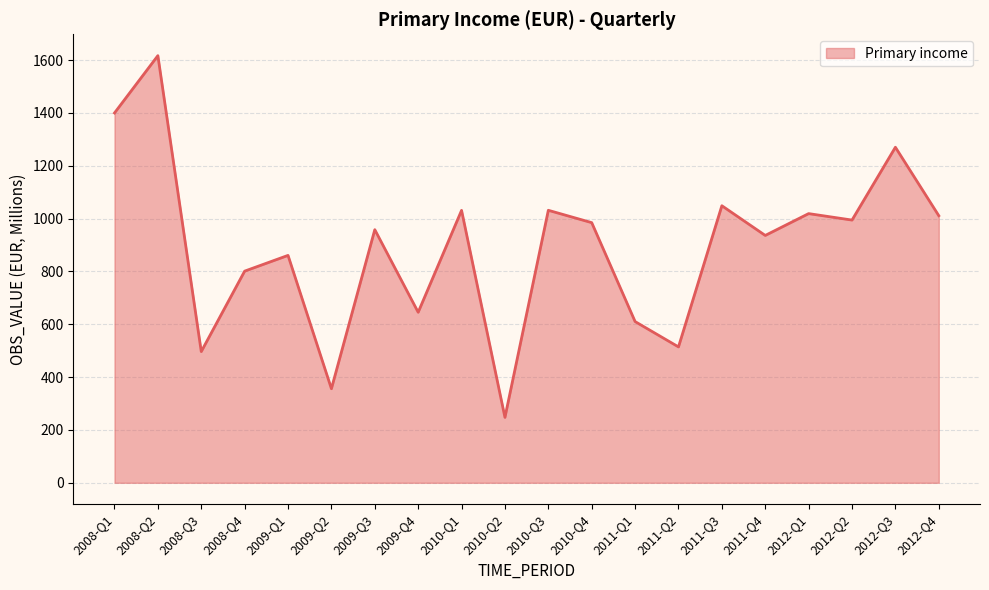

What is the difference between the maximum and minimum values?

1369.3